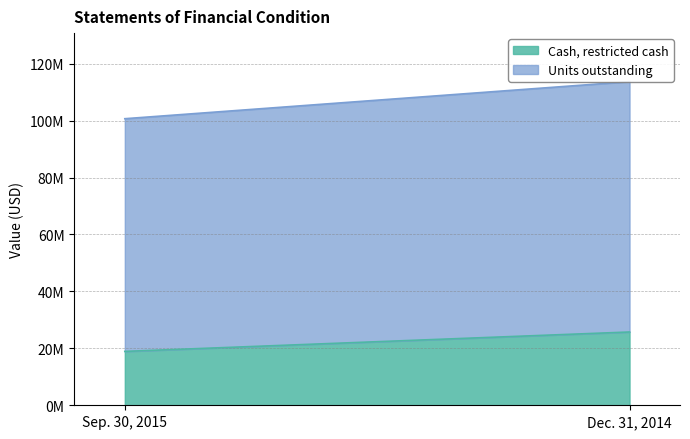

Rank the series by their average value, from lowest to highest.

Cash, restricted cash, Units outstanding